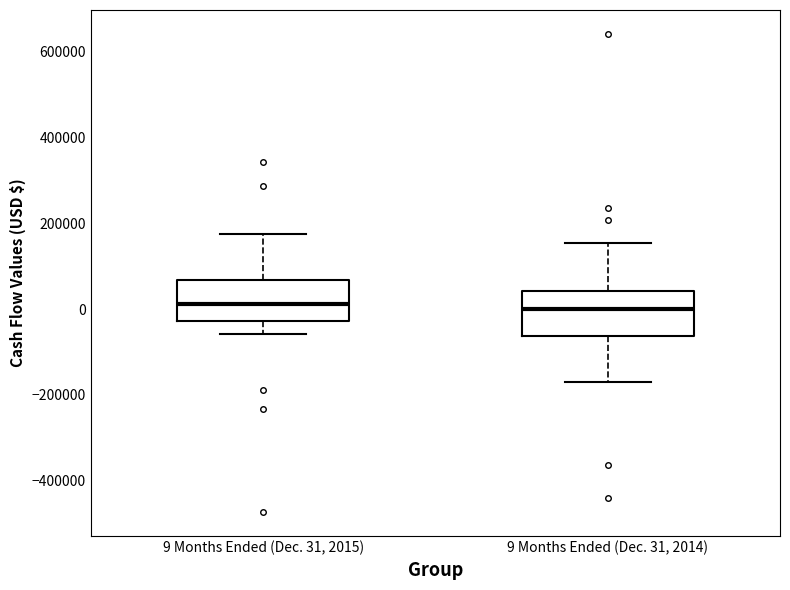

Reading left to right, transcribe this box plot: for each box, give where its median line is, the range the box spans, and where its two whiskers end, as read against the y-axis. The values are not printed on the chart, so give them approximately, as read against the axis.

9 Months Ended (Dec. 31, 2015): median 20000, box -20000 to 60000, whiskers -60000 to 180000
9 Months Ended (Dec. 31, 2014): median 0, box -60000 to 40000, whiskers -160000 to 160000